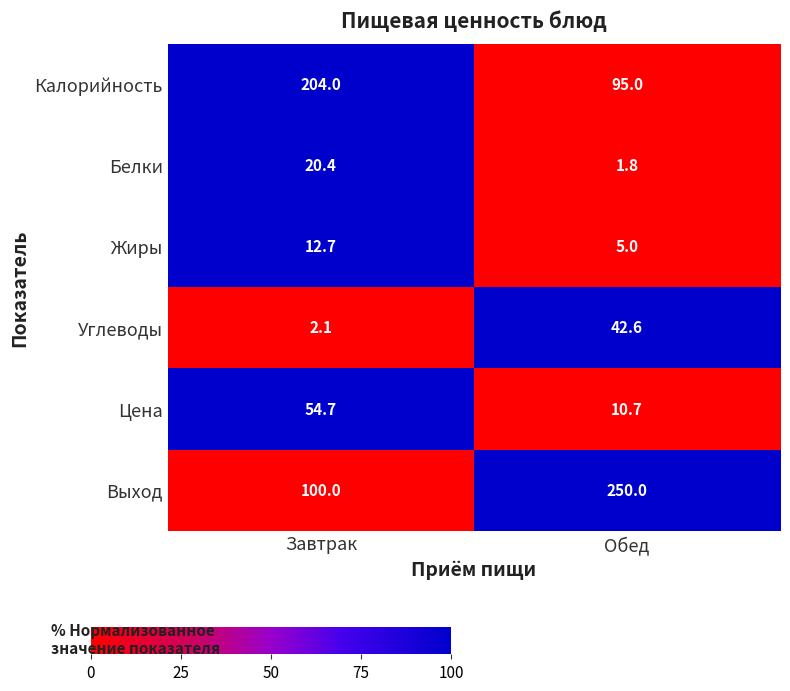

At how many categories does at least one series exceed 45?

2